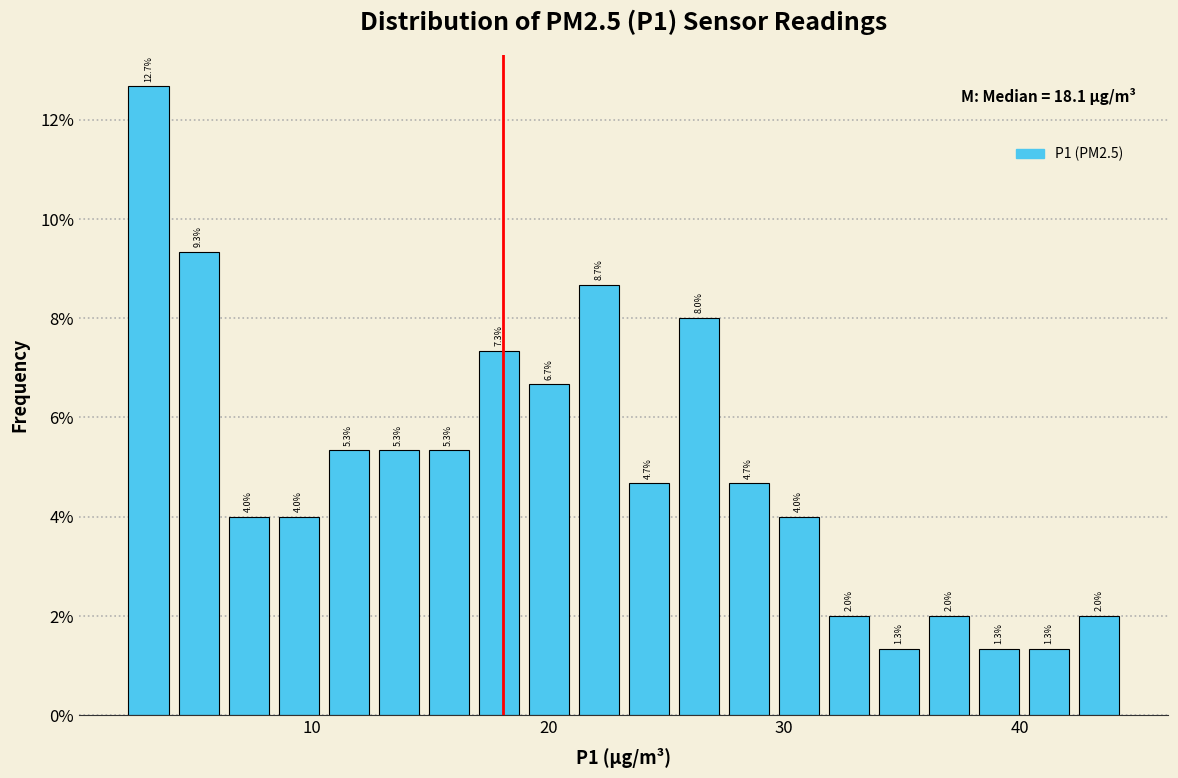

Around what value on the x-axis is the tallest bar? Give the approximate position of its centre, as read against the axis.

3